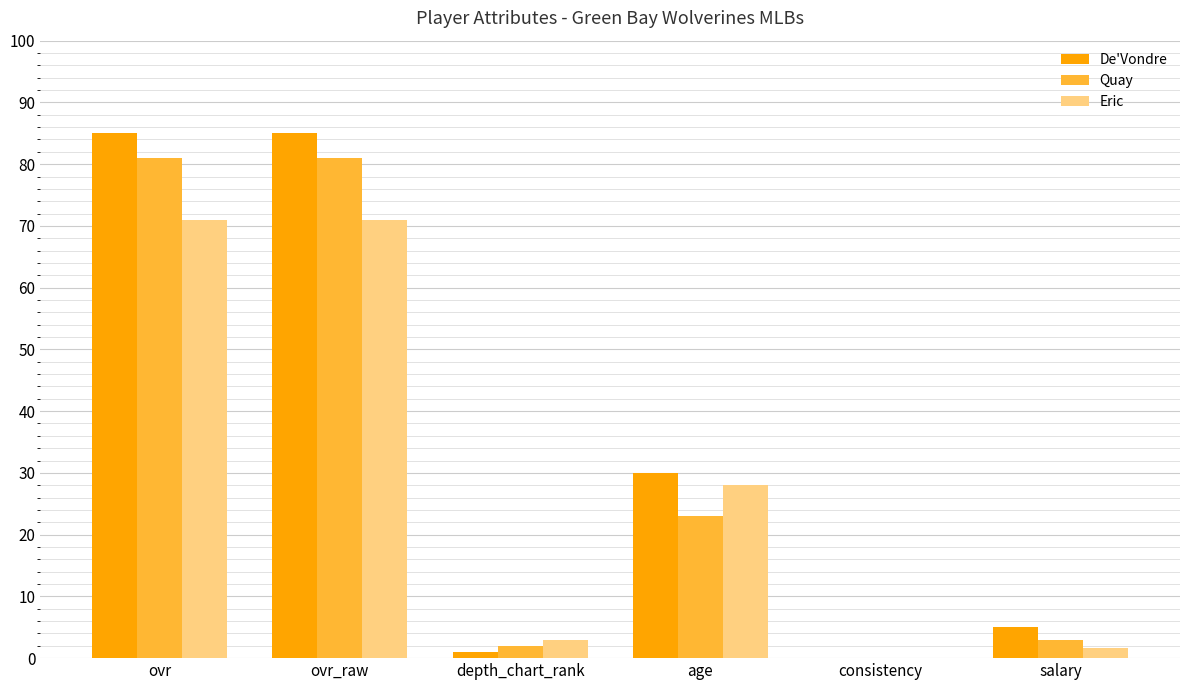

Is it true that Eric equals 49.1 at ovr_raw?

False